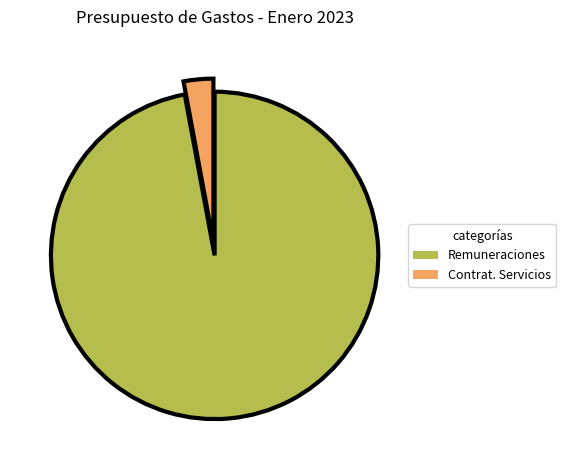

Do Remuneraciones and Contrat. Servicios together represent more than half of the pie?

Yes